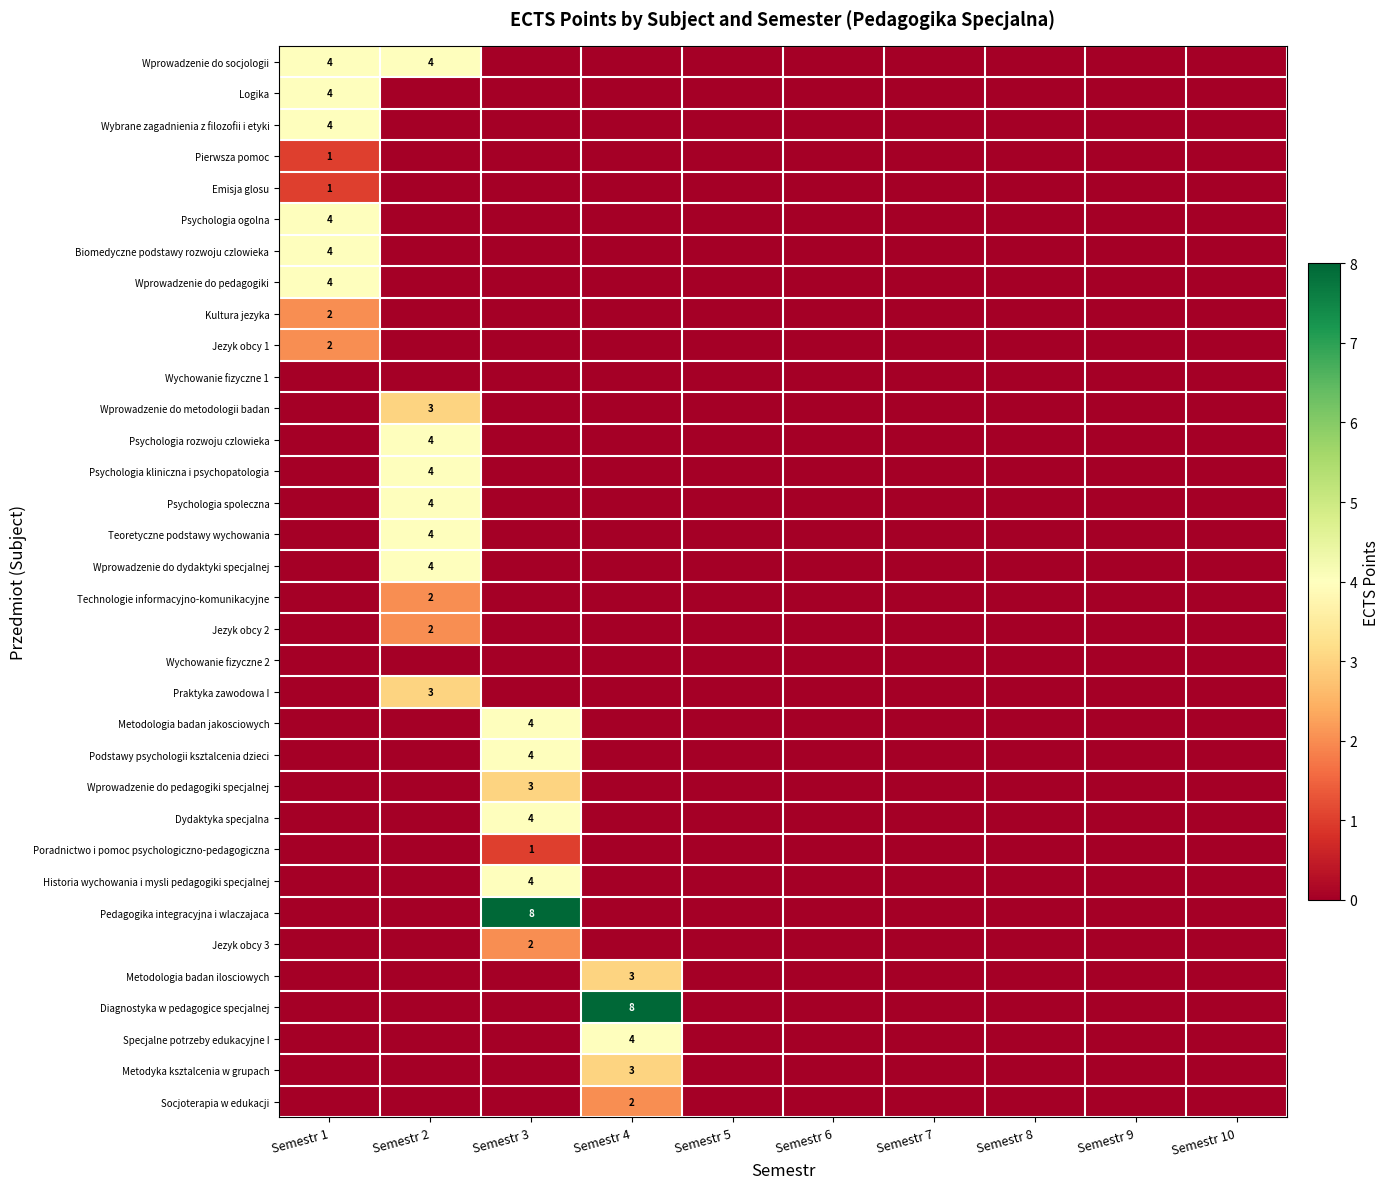

Is the value of Psychologia rozwoju czlowieka at Semestr 2 greater than the value of Diagnostyka w pedagogice specjalnej at Semestr 4?

No